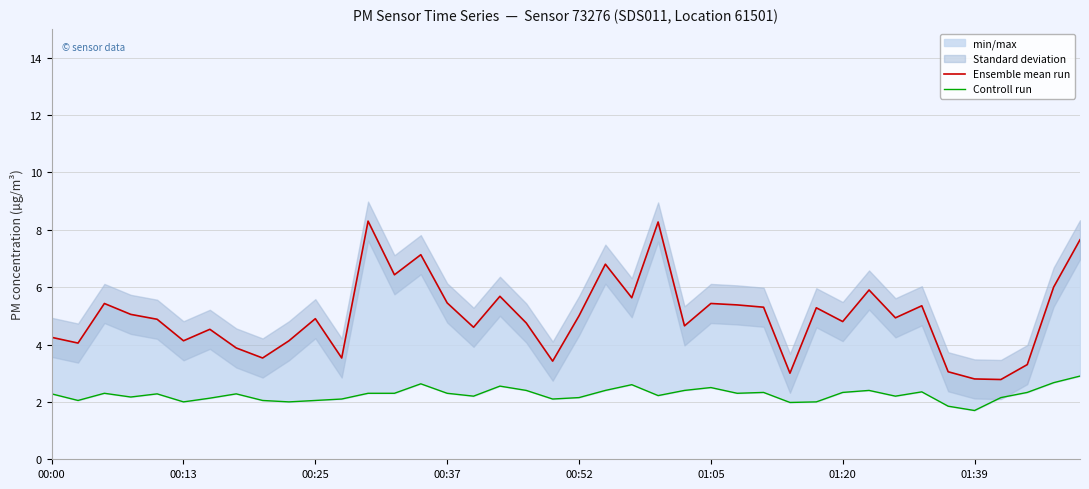

Rank the categories by Ensemble mean run value from lowest to highest.

36, 35, 28, 34, 37, 19, 8, 11, 01:39, 00:13, 01:05, 9, 00:00, 01:20, 16, 24, 18, 30, 00:52, 10, 32, 20, 00:37, 29, 27, 33, 26, 00:25, 25, 15, 22, 17, 31, 38, 13, 21, 14, 39, 23, 12